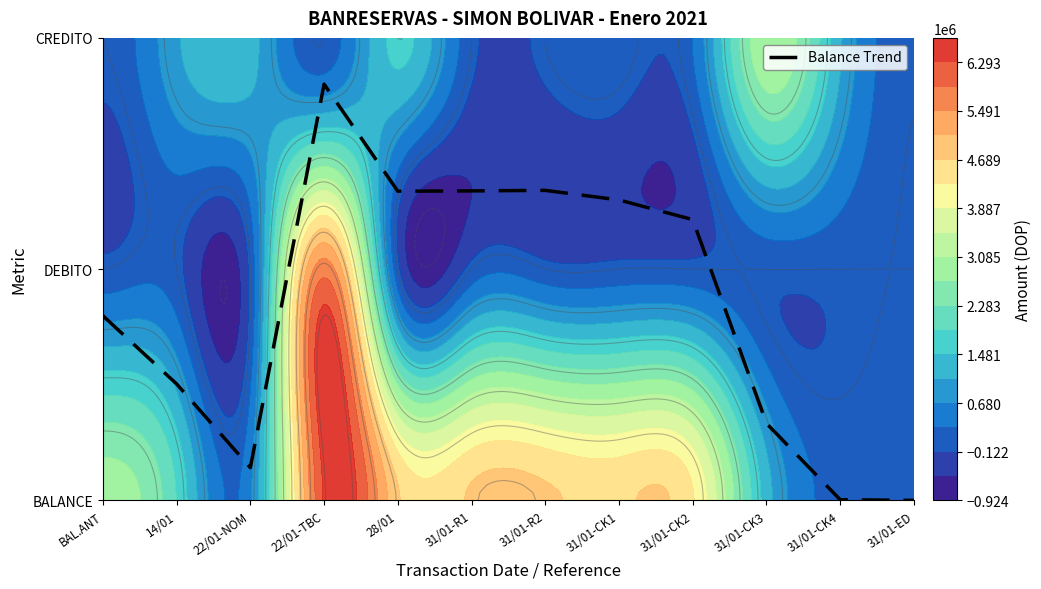

How many data points are less than 1?

6